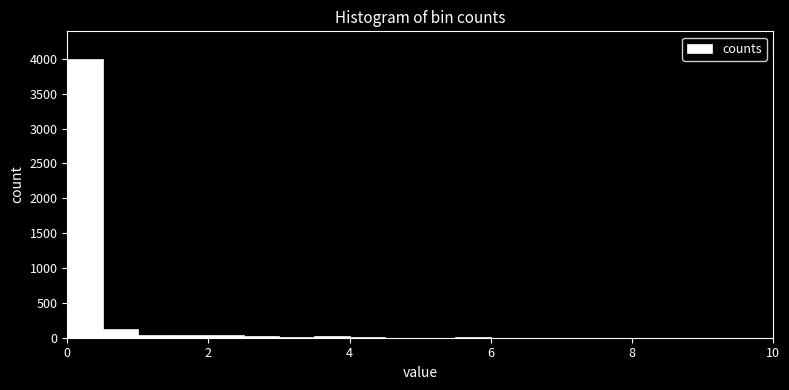

Read against the x-axis, roughly where is the centre of the tallest bar?

0.2